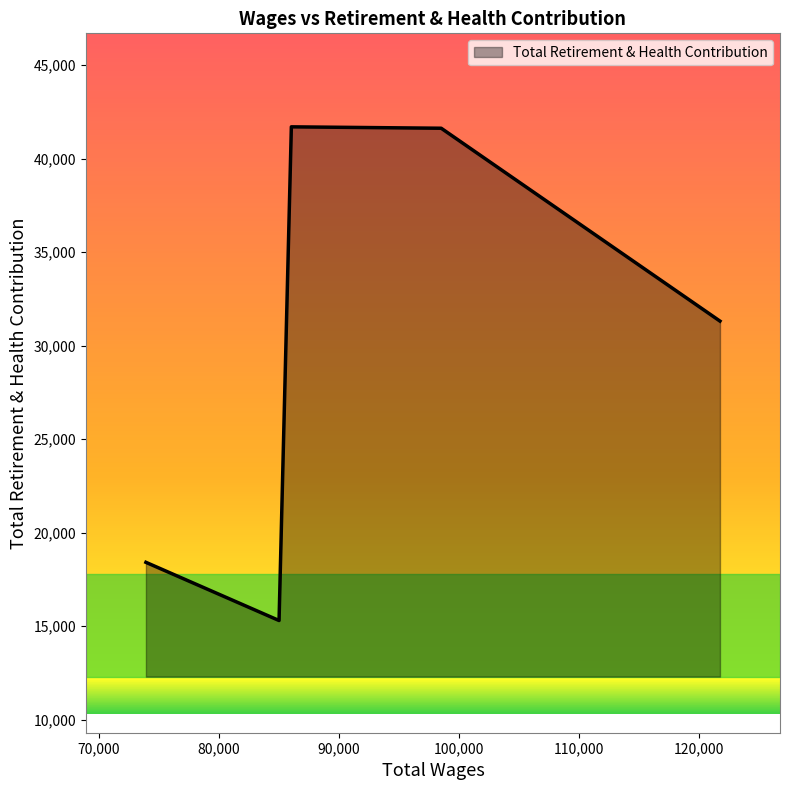

How many lines are shown in the chart?

1